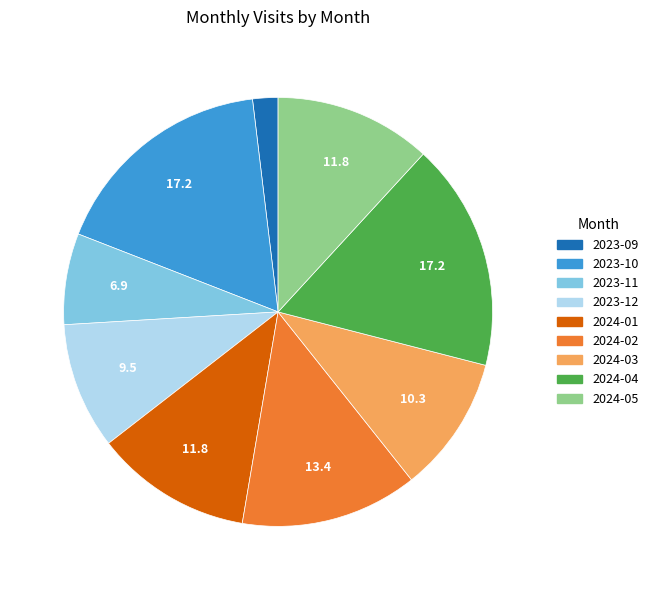

How many segments does this pie chart have?

9